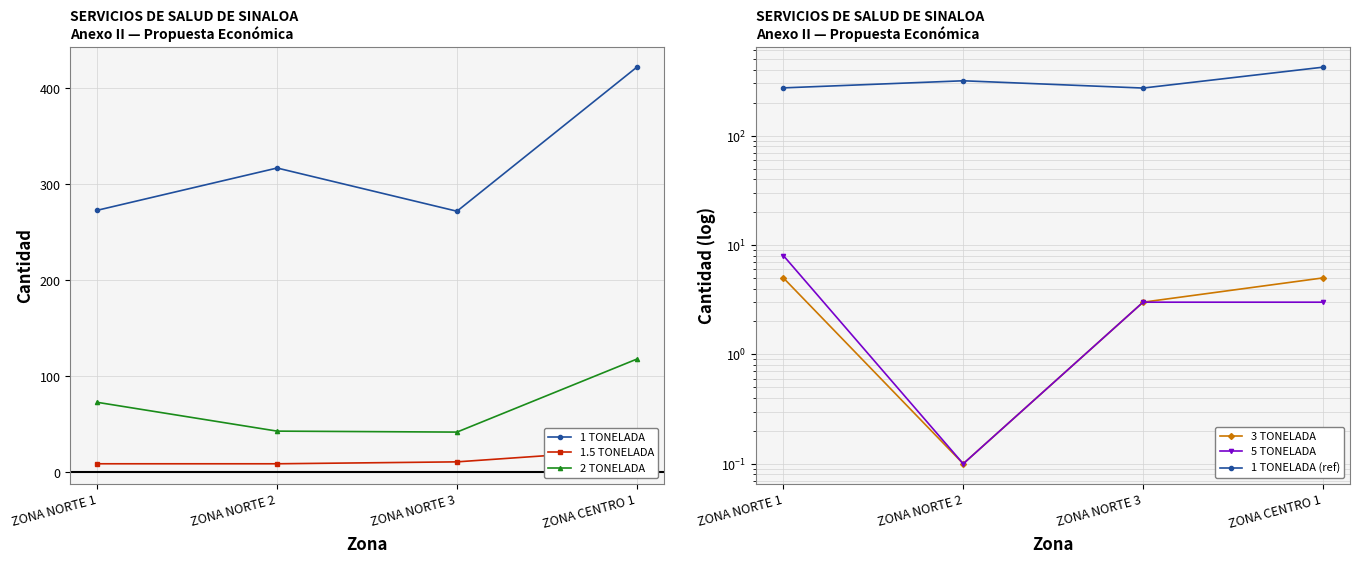

Between ZONA CENTRO 1 and ZONA NORTE 3, which is larger?

ZONA CENTRO 1